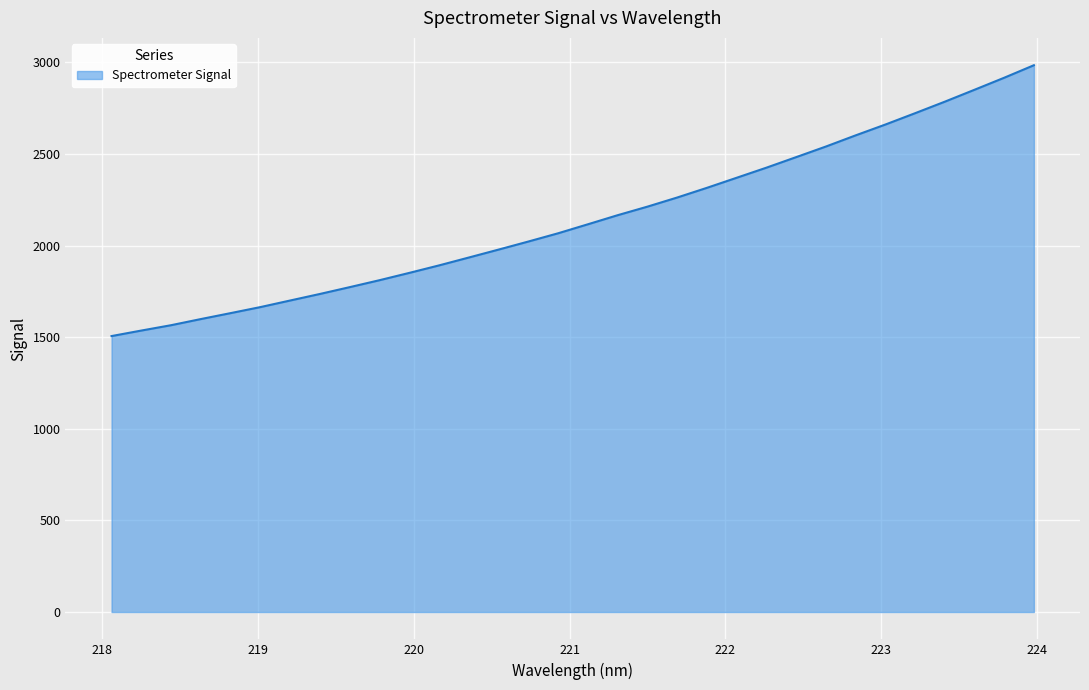

What is the difference between the second highest and minimum values?

1409.6